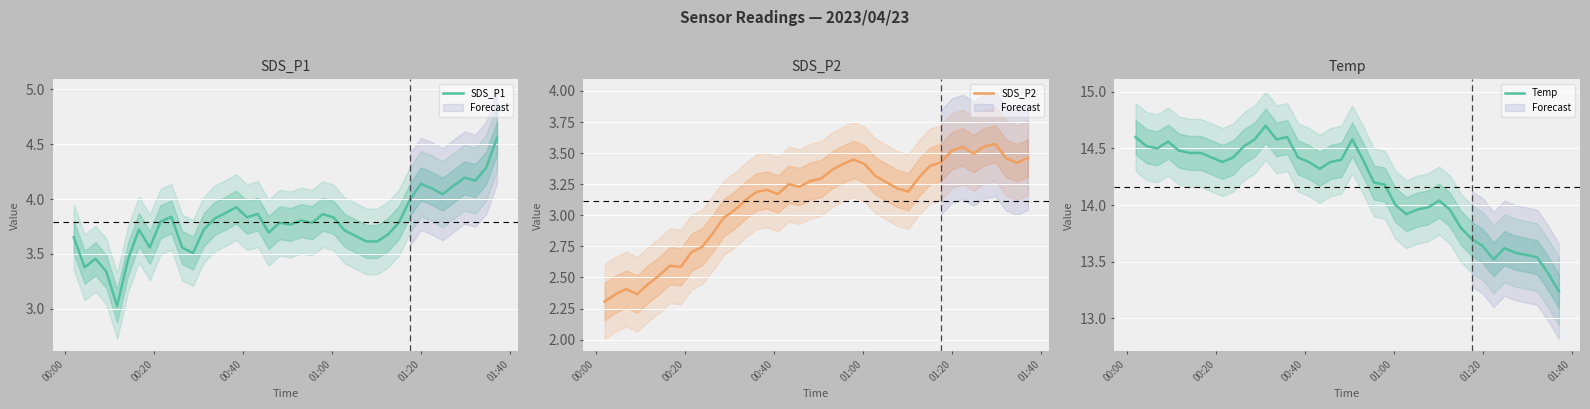

What is the lowest value of the SDS_P2 series?

2.3